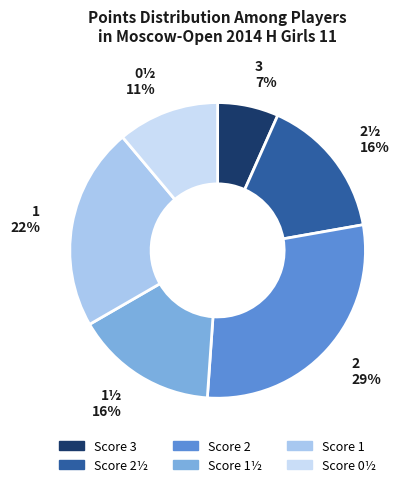

Count the number of slices in the pie.

6